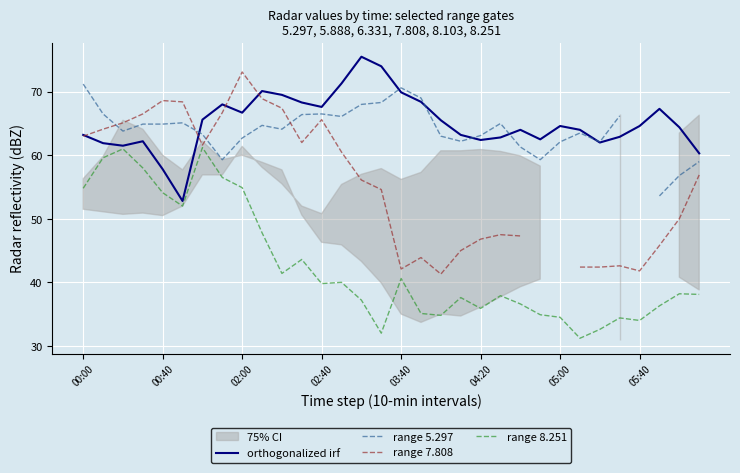

The range 7.808 series shows 100.6 at 9. True or false?

False